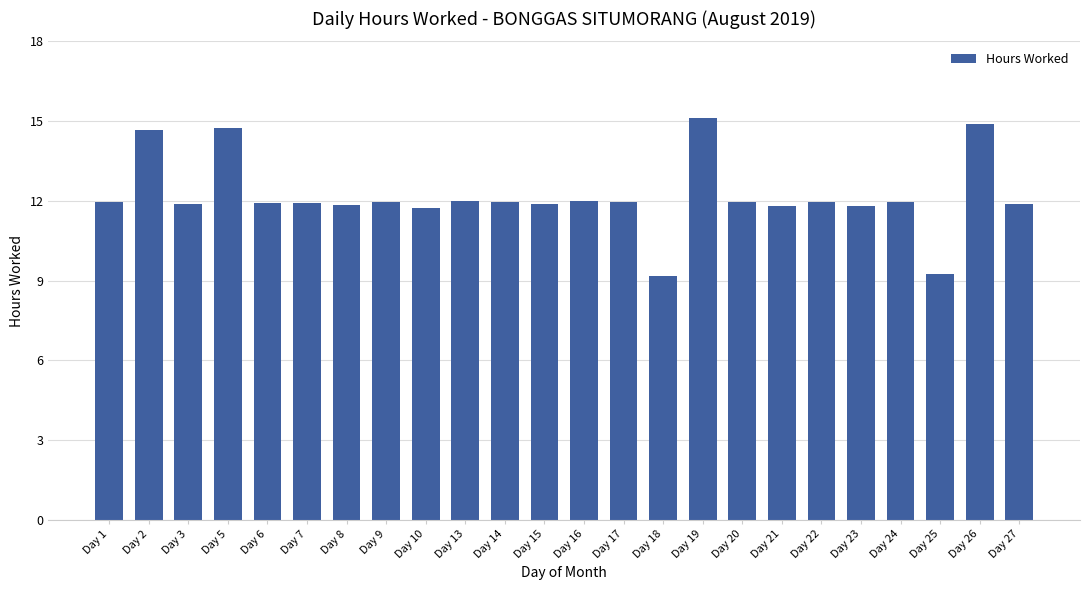

What is the value of the 19th bar from the left?

11.9